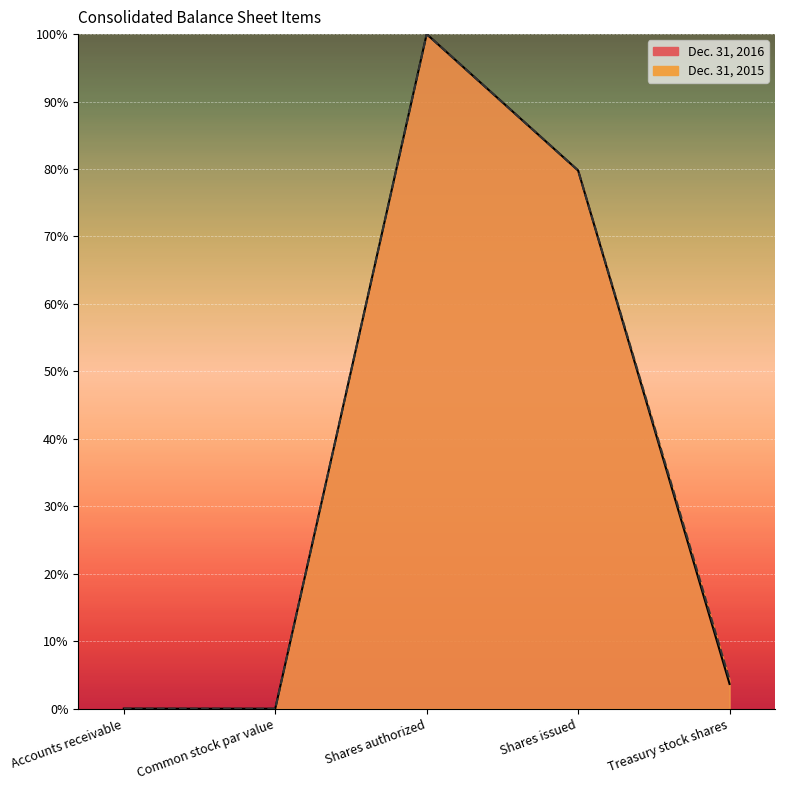

The Dec. 31, 2015 series shows 38.5 at Shares authorized. True or false?

False